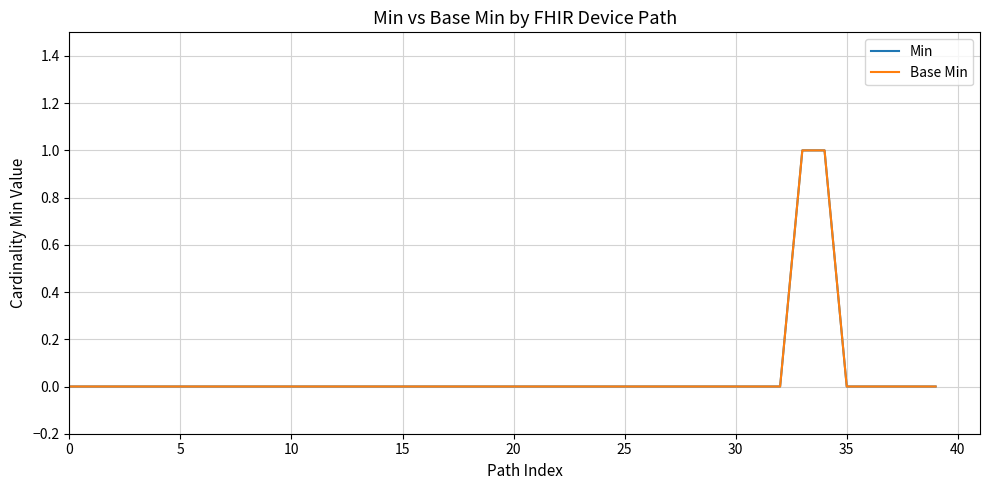

What is the difference between the second highest and minimum values in the Min series?

1